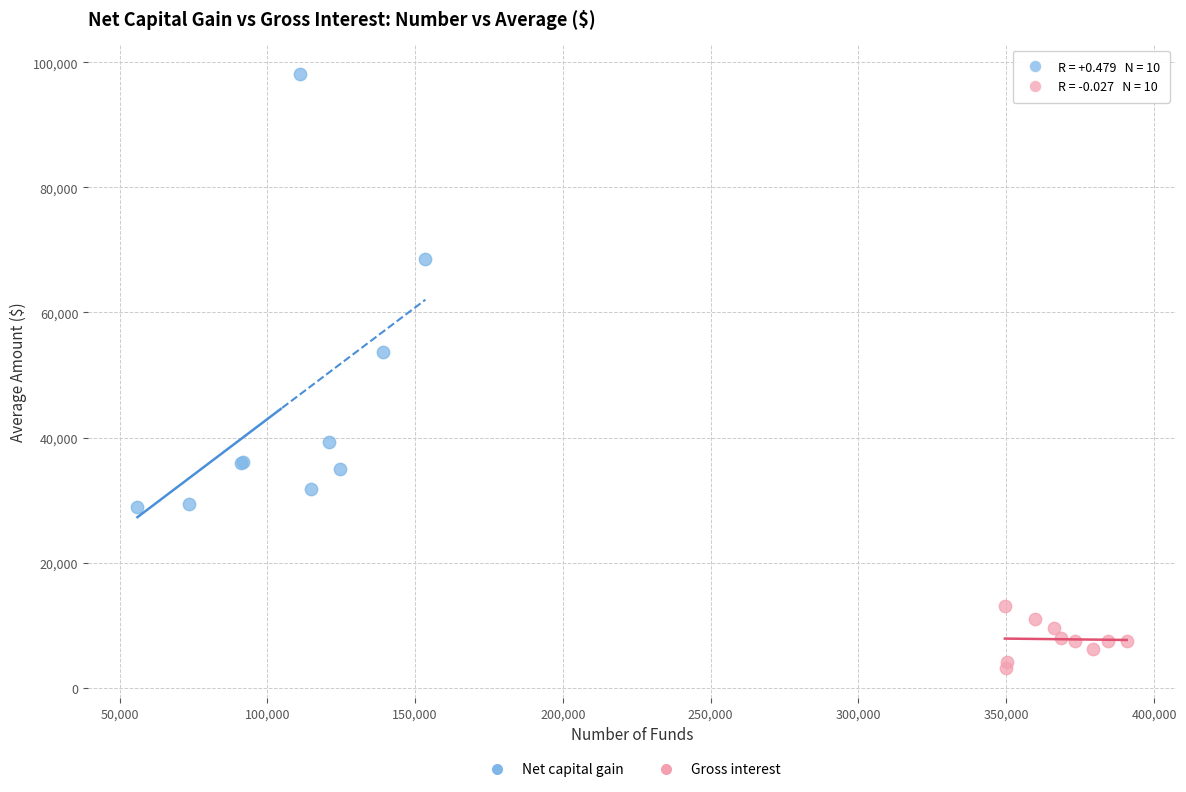

Which series reaches the minimum Y coordinate?

Gross interest